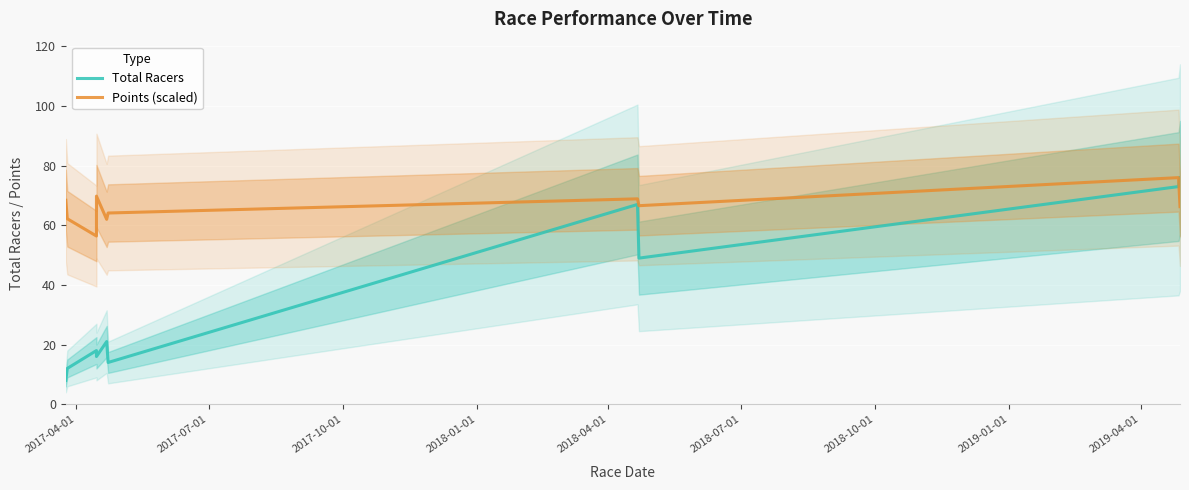

What are all the series names shown in the legend?

Total Racers, Points (scaled)